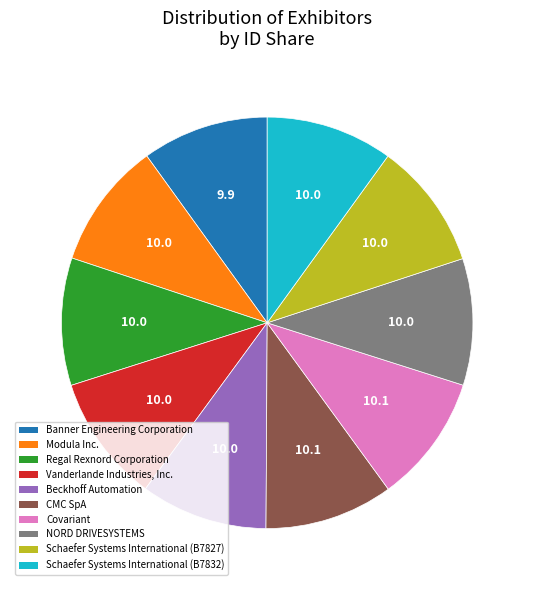

Is it true that Beckhoff Automation is 10% of the pie?

True